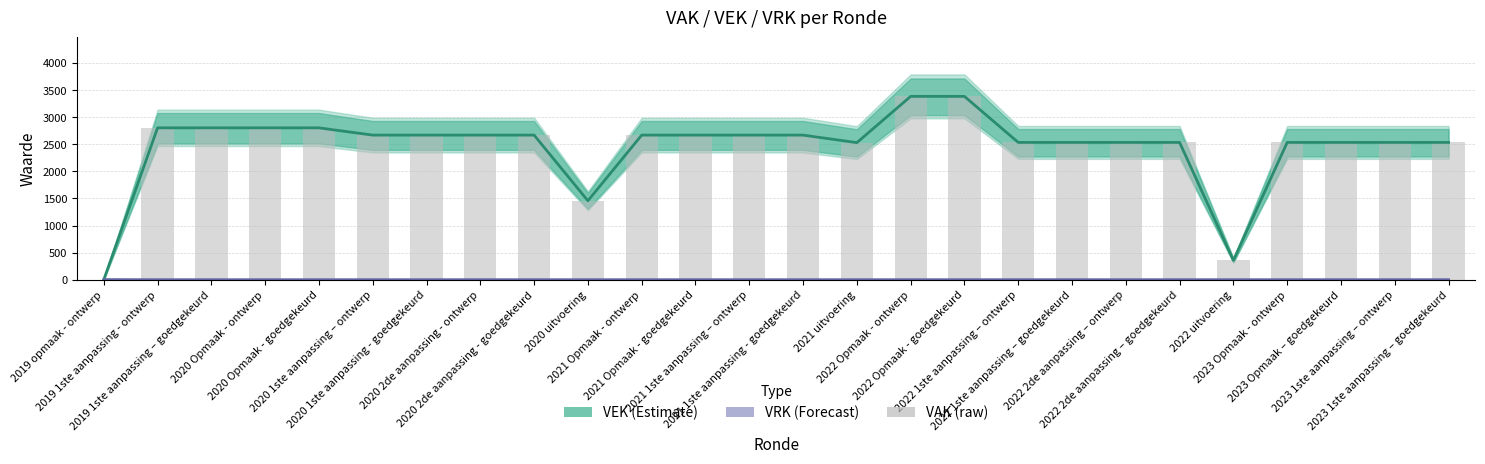

Which label corresponds to the smallest value in the chart?

2019 opmaak - ontwerp